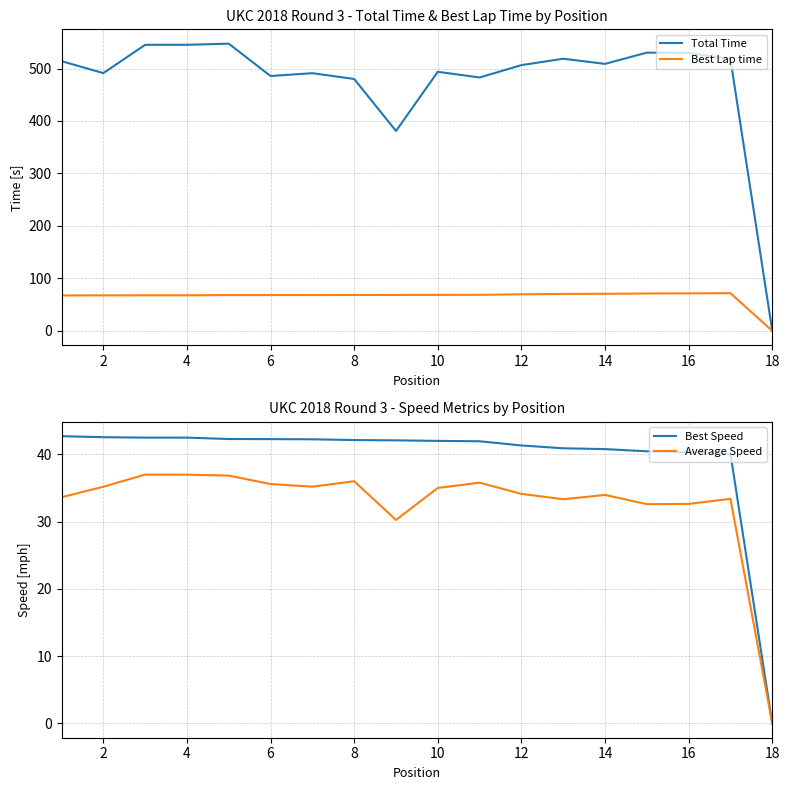

What are all the series names shown in the legend?

Total Time, Best Lap time, Best Speed, Average Speed